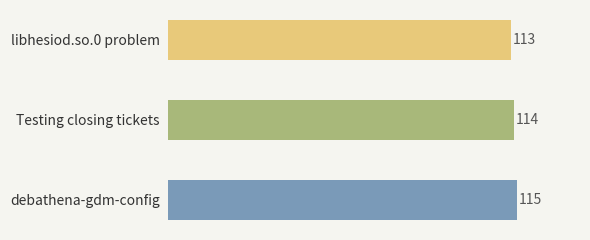

Which has a higher value, Testing closing tickets or libhesiod.so.0 problem?

Testing closing tickets